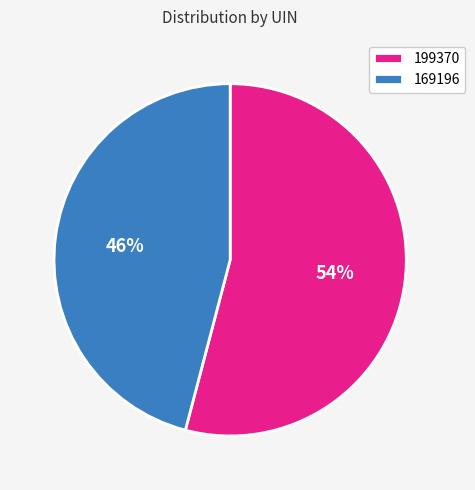

How many segments does this pie chart have?

2